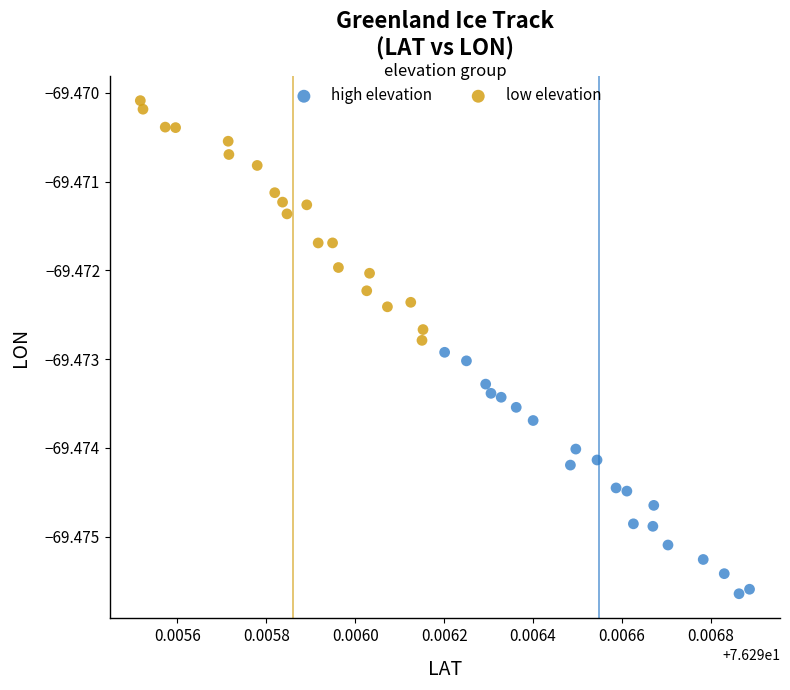

What are all the series names shown in the legend?

high elevation, low elevation